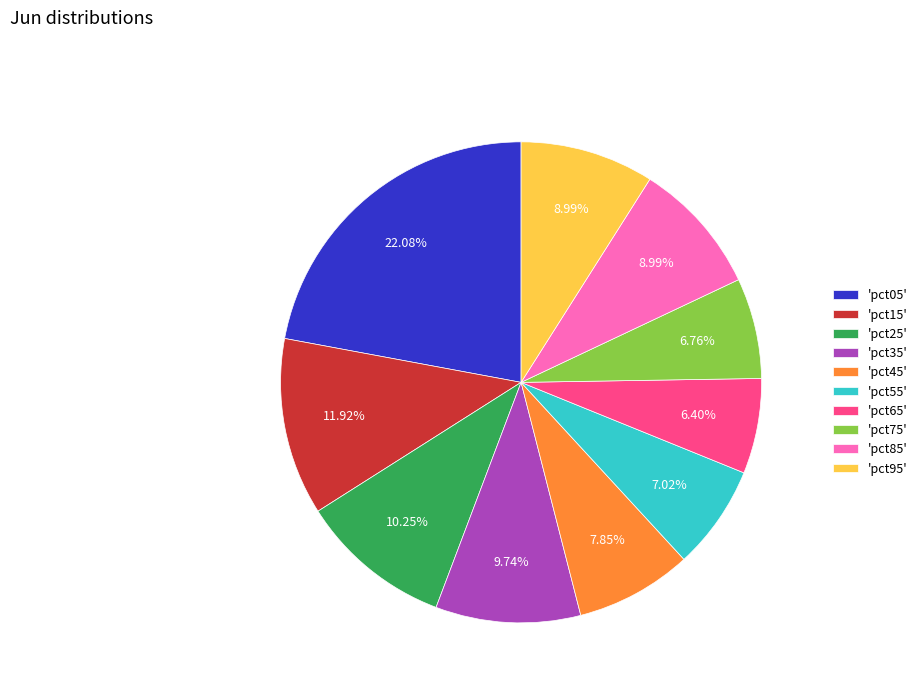

Between 'pct05' and 'pct35', which is larger?

'pct05'